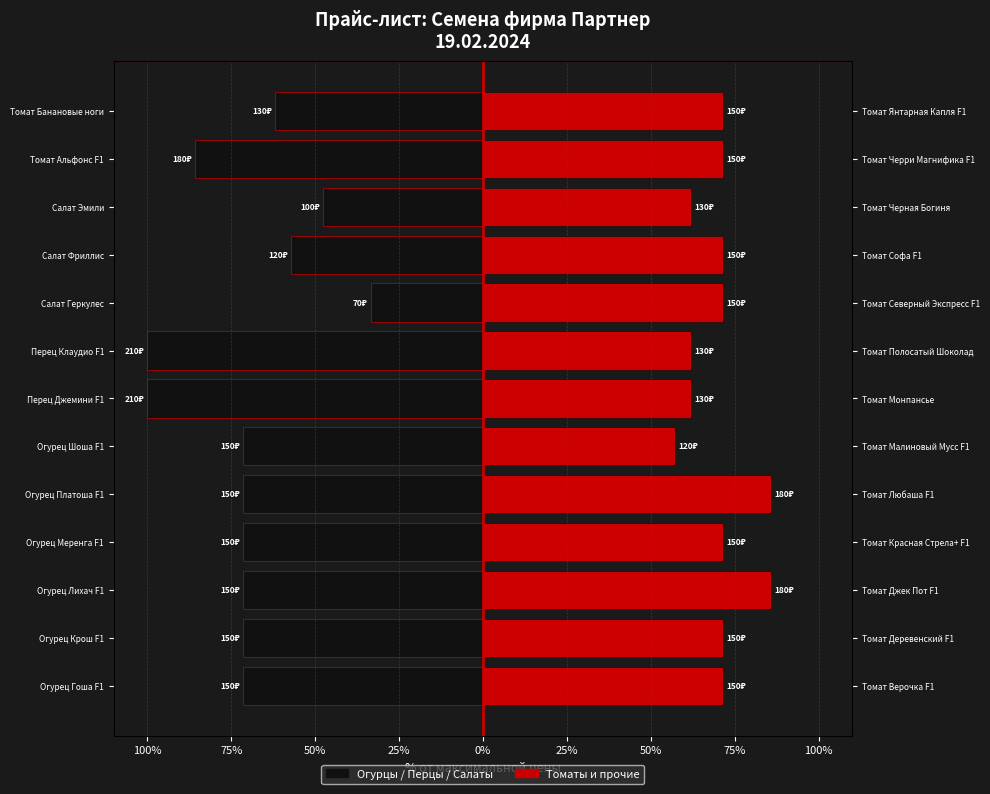

Rank the series by their average value, from lowest to highest.

Левая группа, Правая группа